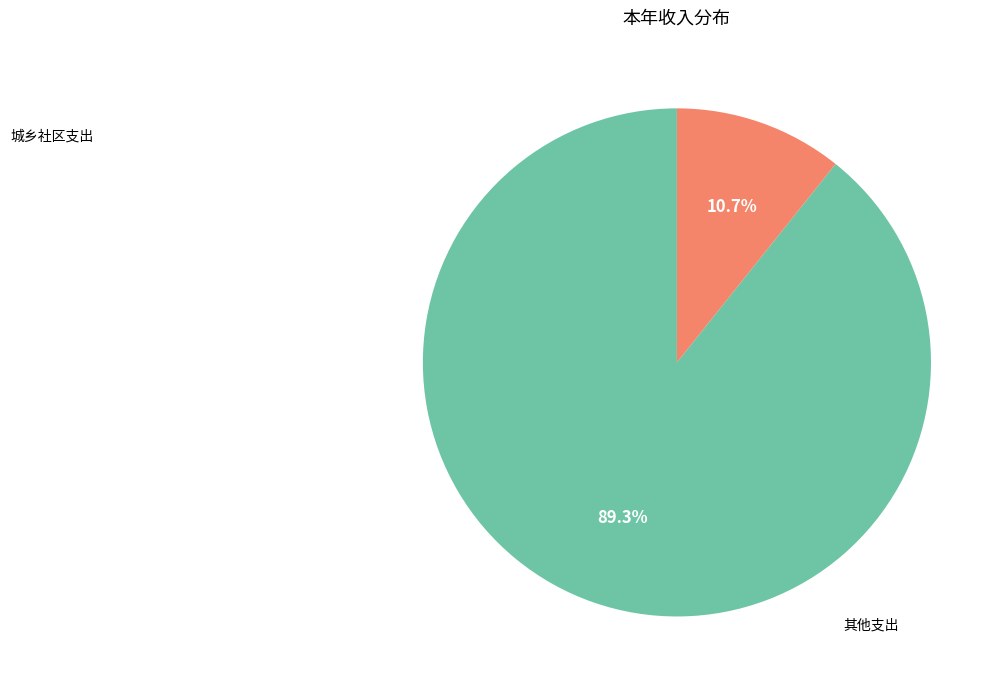

Does any single category account for the majority?

Yes